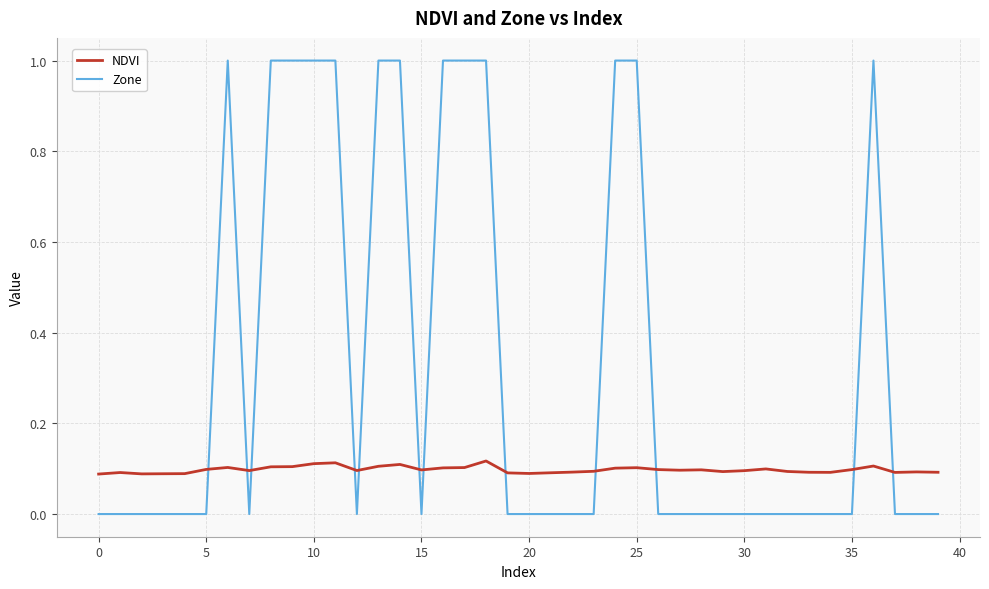

List the series in order of their peak value, lowest first.

NDVI, Zone